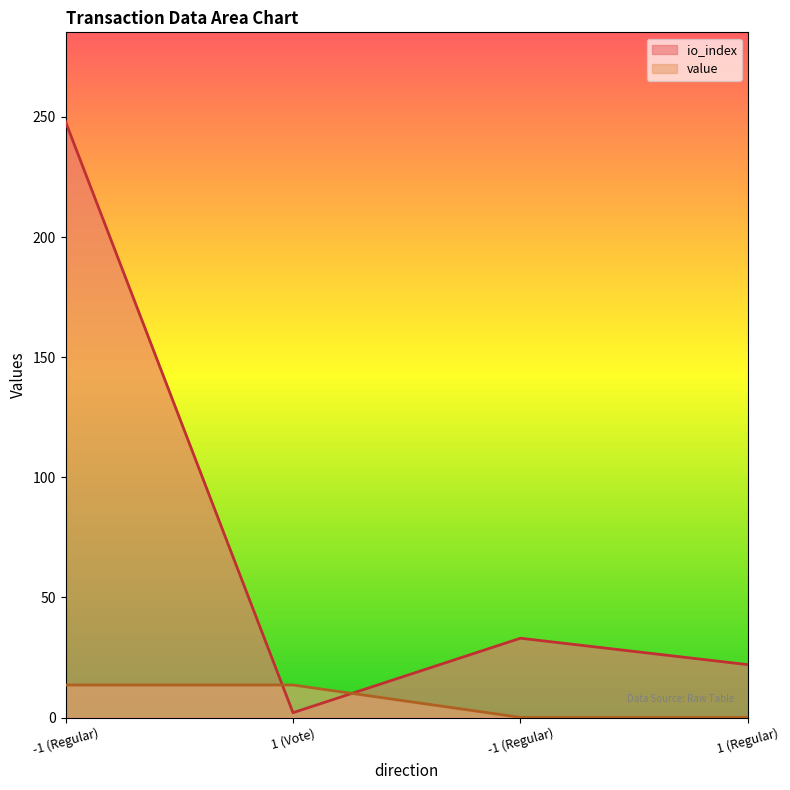

At which category does the chart reach its peak across all series?

-1 (Regular)